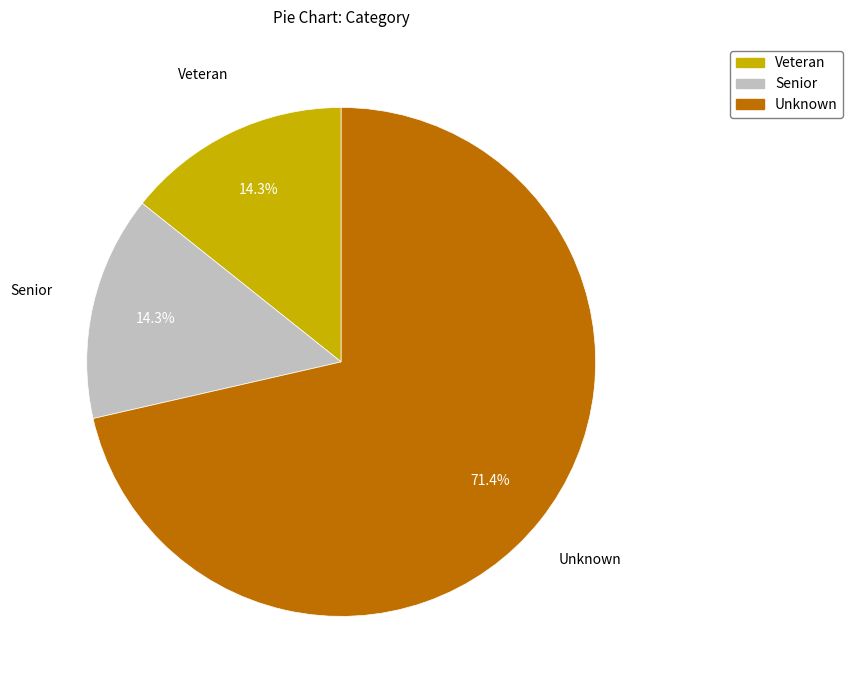

What percentage do Senior and Veteran together represent?

28.6%